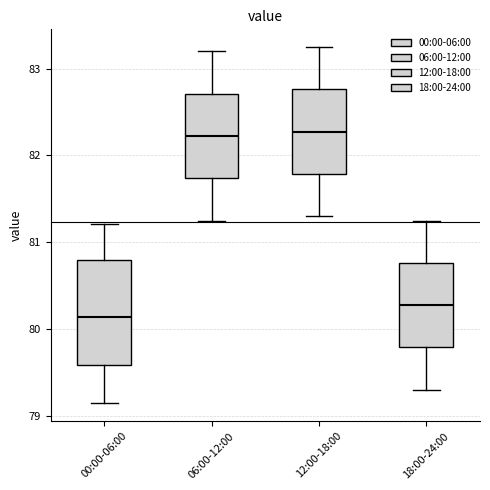

Where is the upper edge of the box for 06:00-12:00 on the y-axis? The values are not printed on the chart, so give them approximately, as read against the axis.

82.7